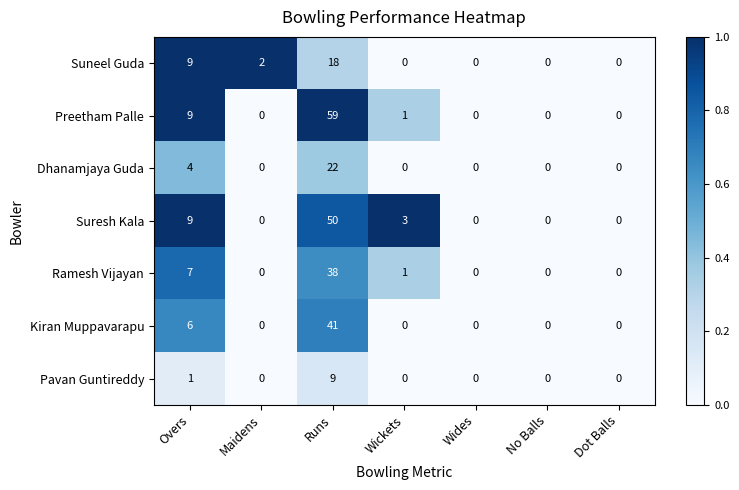

What is the average value of the Dhanamjaya Guda series?

4